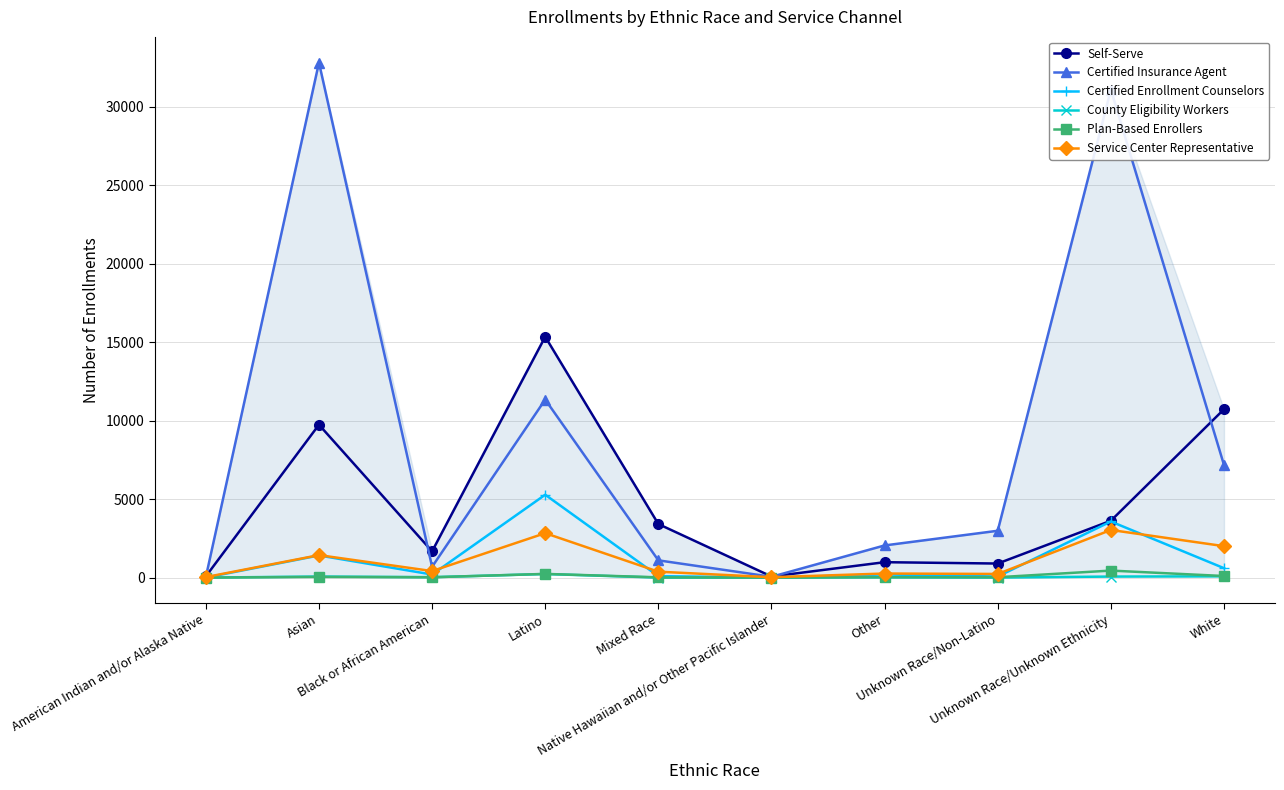

What is the maximum value shown in the chart?

32820